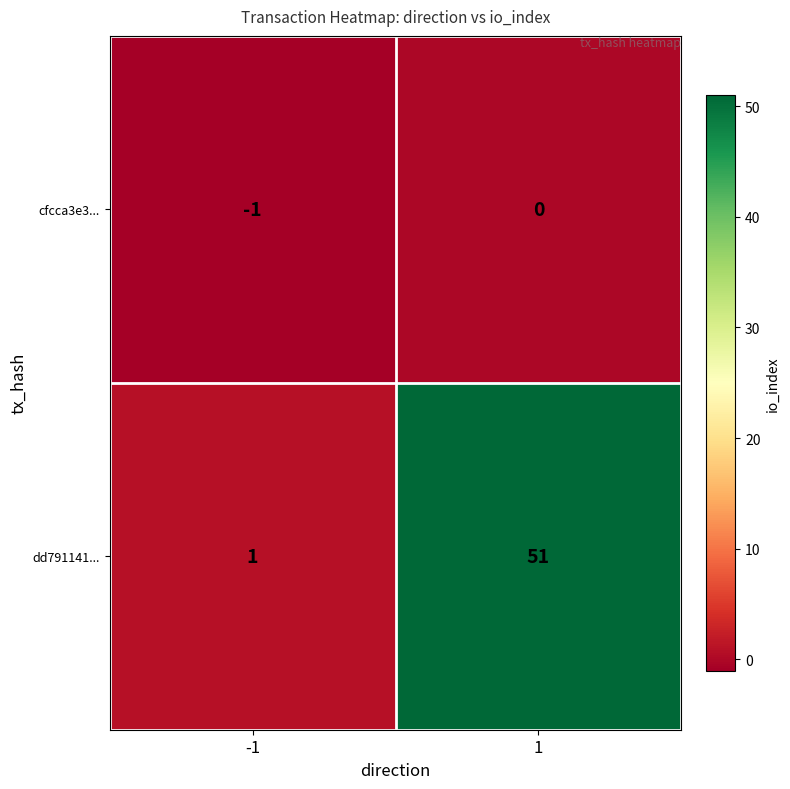

What is the spread (max minus min) of values at 1?

51